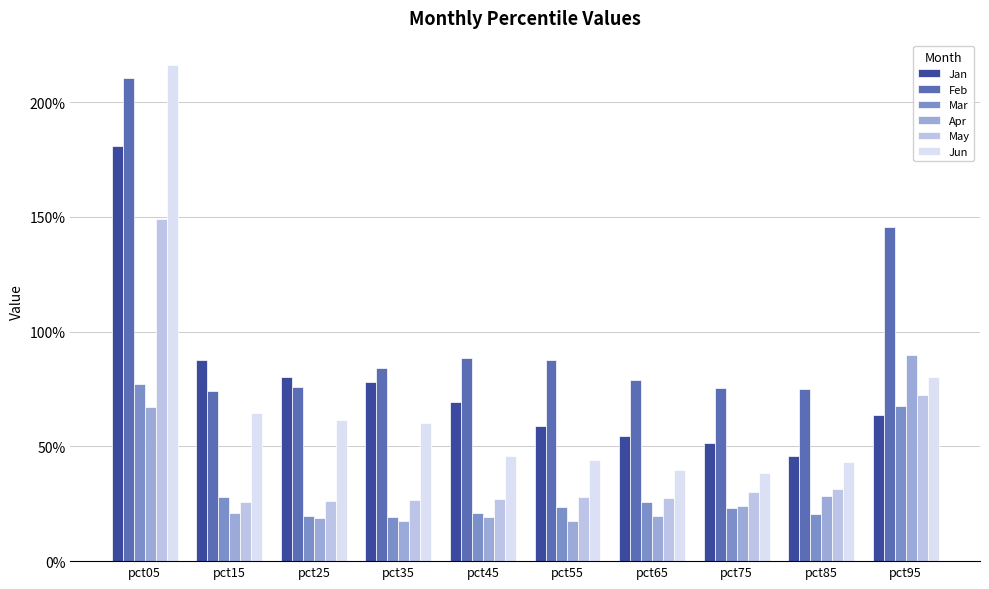

What are all the series names shown in the legend?

Jan, Feb, Mar, Apr, May, Jun